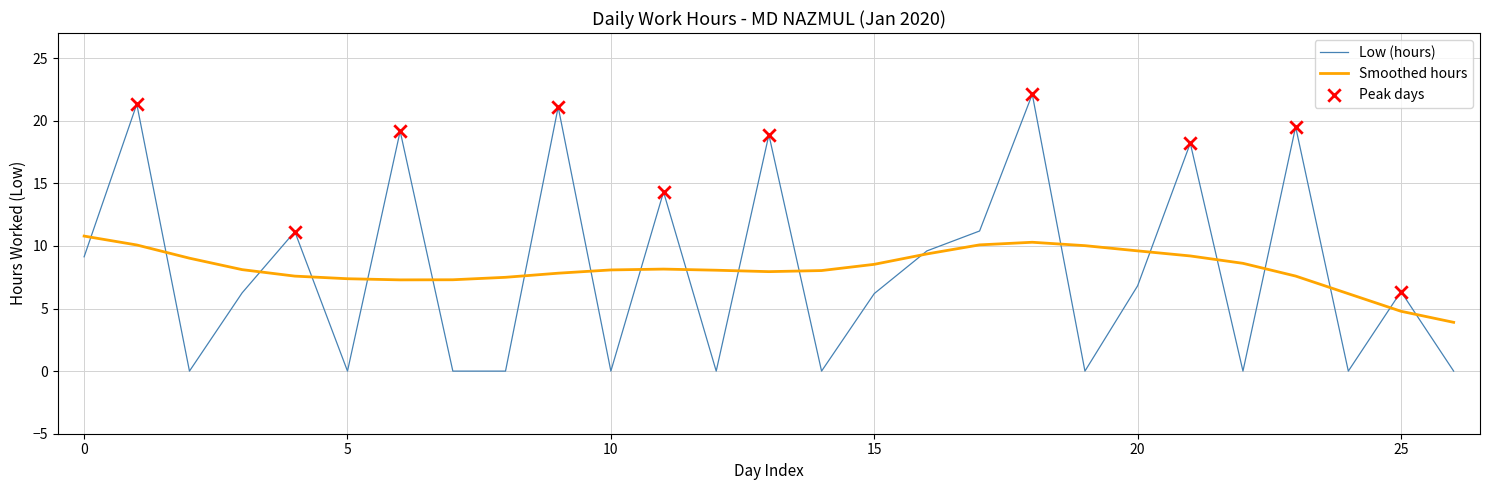

Which series has the largest range (max minus min)?

Low (hours)